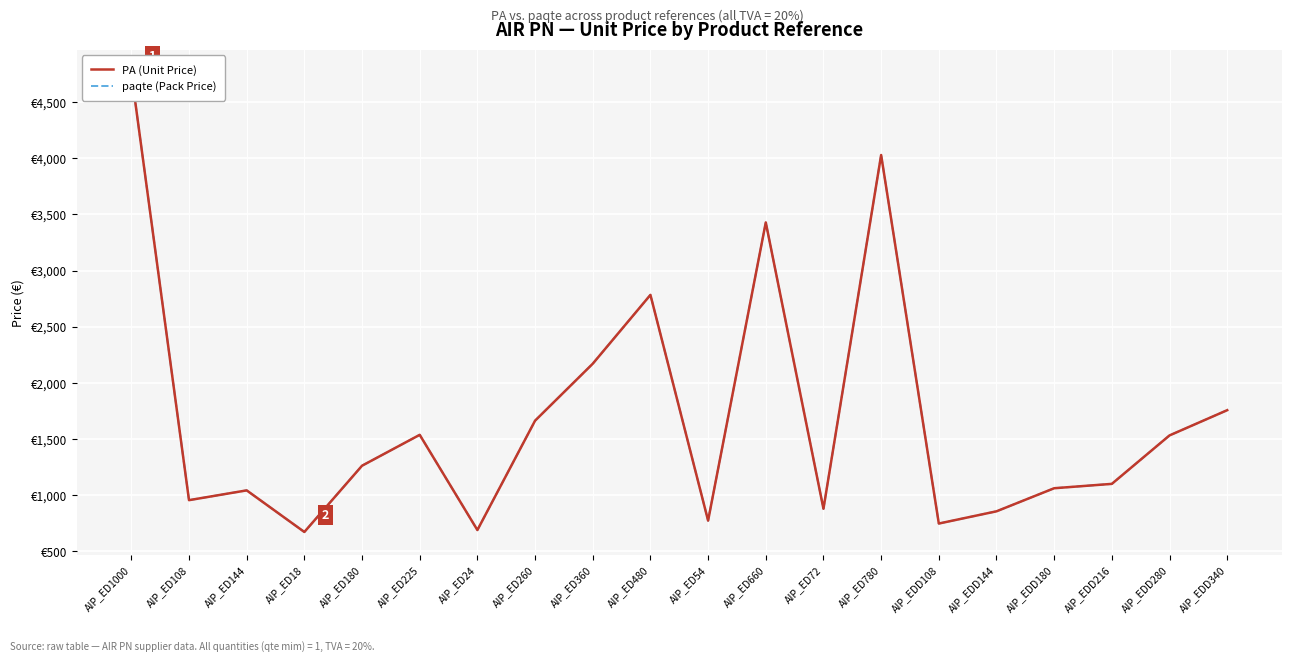

At which category does the chart reach its minimum across all series?

AIP_ED18